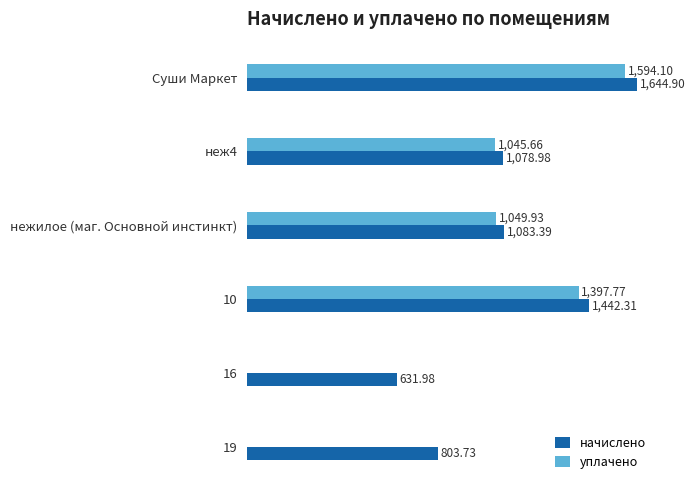

Which series has the largest total across all categories?

начислено